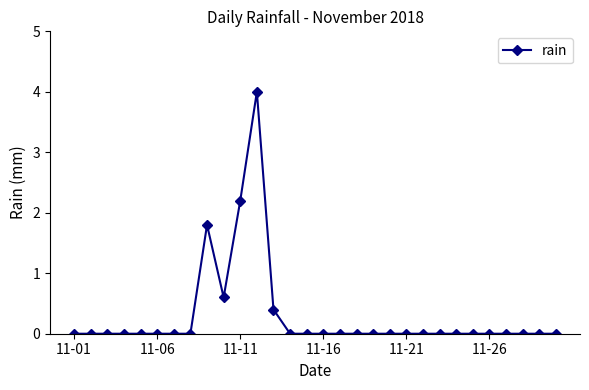

What is the difference between the second highest and second lowest values?

2.2